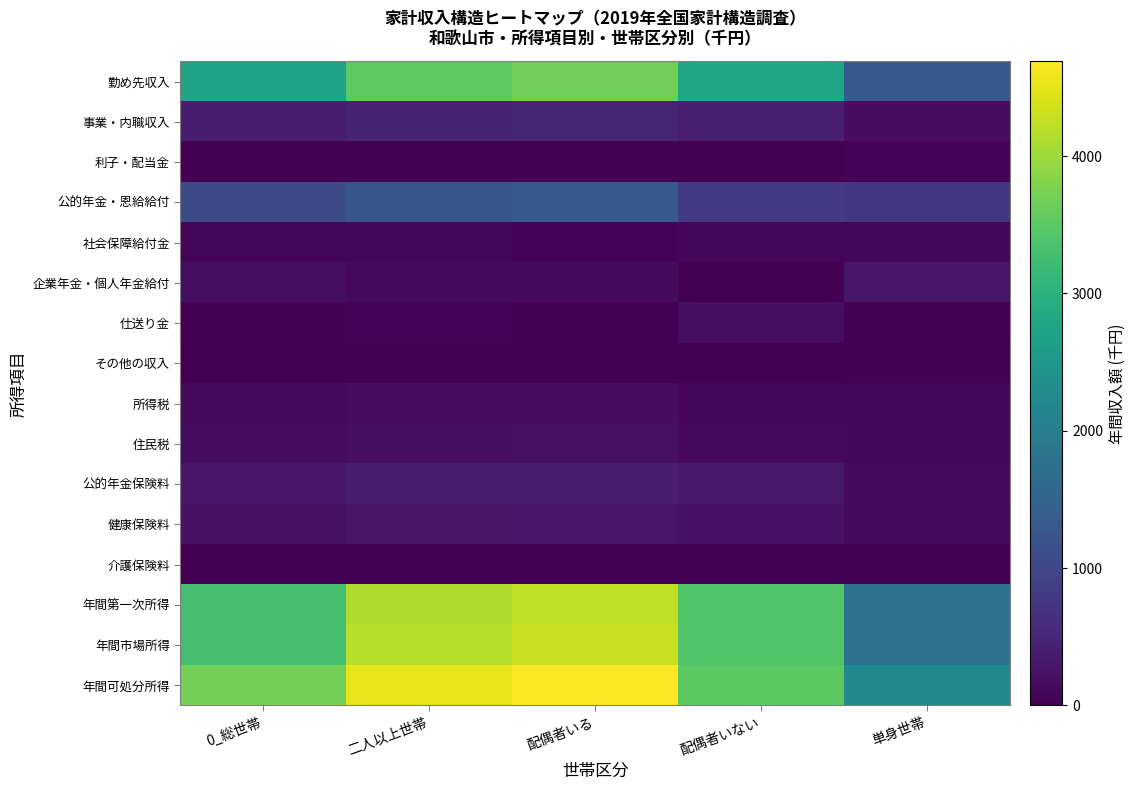

Between 二人以上世帯 and 配偶者いる, which series saw the biggest shift?

年間可処分所得